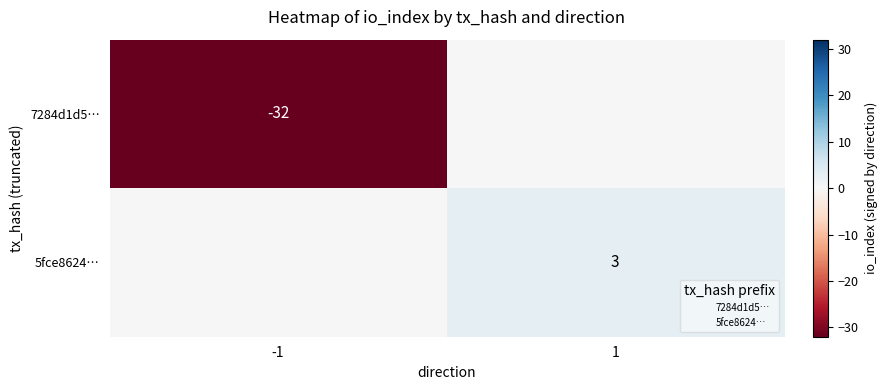

At how many categories does at least one series exceed -10?

2